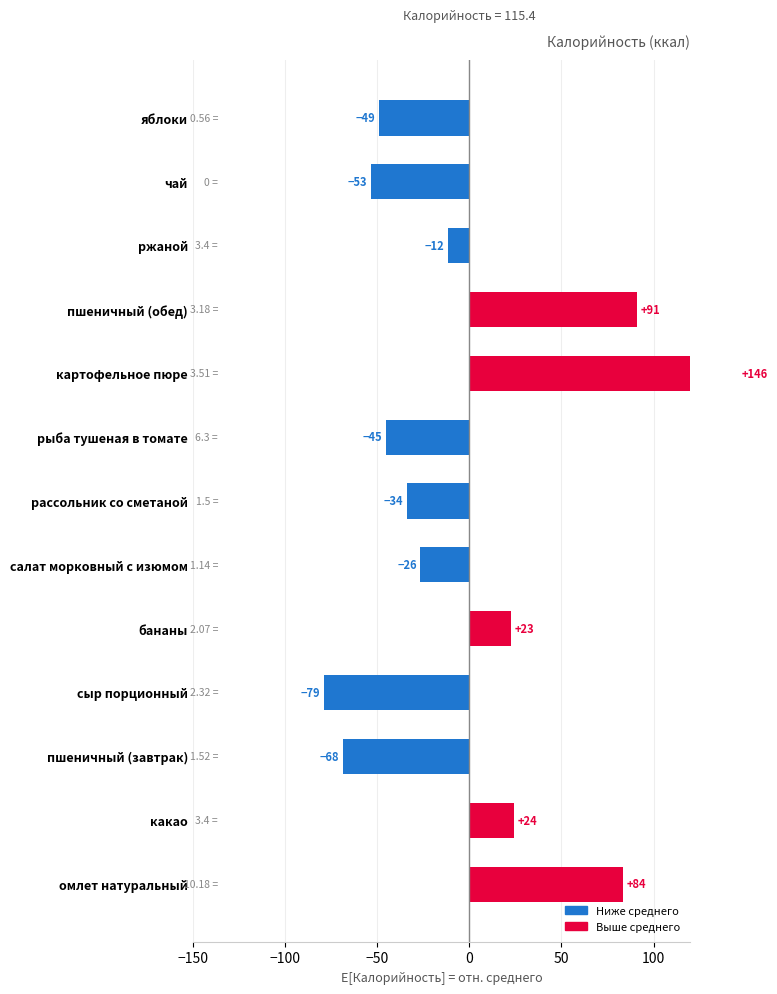

How many positive values are there?

5